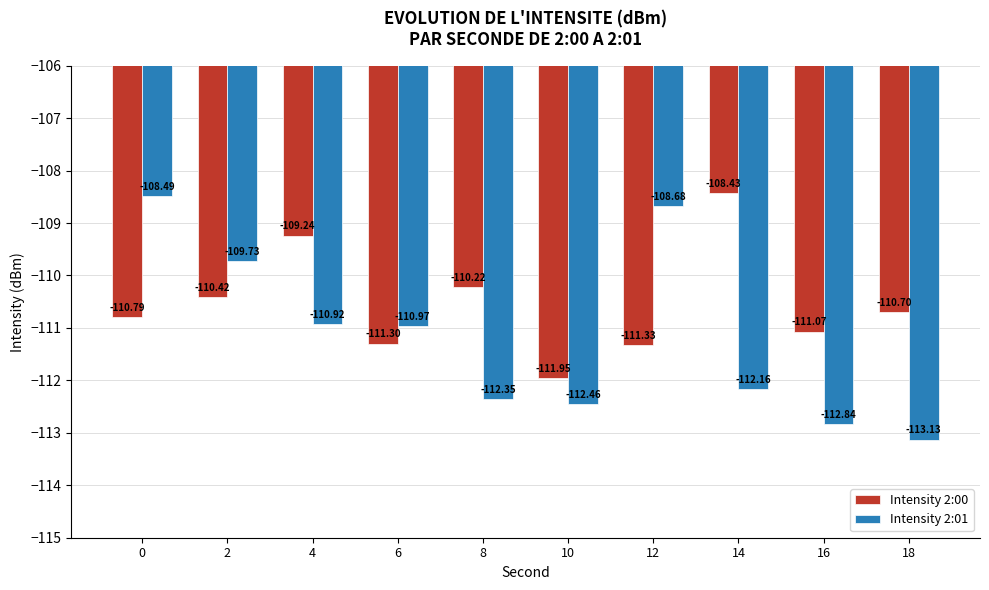

How many bars are there in total?

20